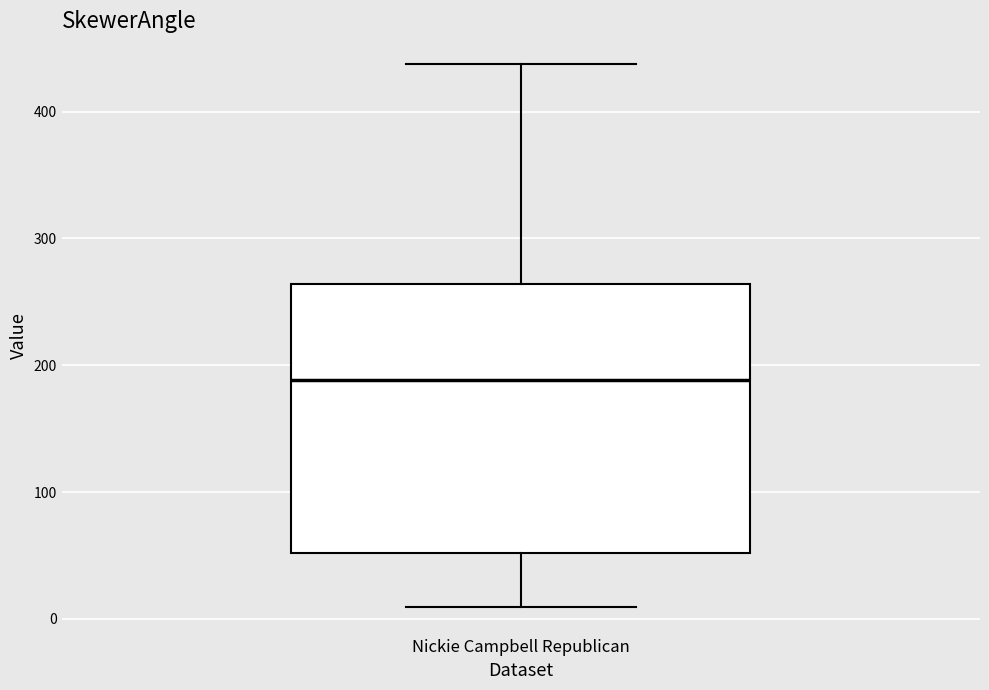

Read this box plot against the y-axis: the position of the median line, the range covered by the box, and the ends of both whiskers. The values are not printed on the chart, so give them approximately, as read against the axis.

median 190, box 50 to 260, whiskers 10 to 440